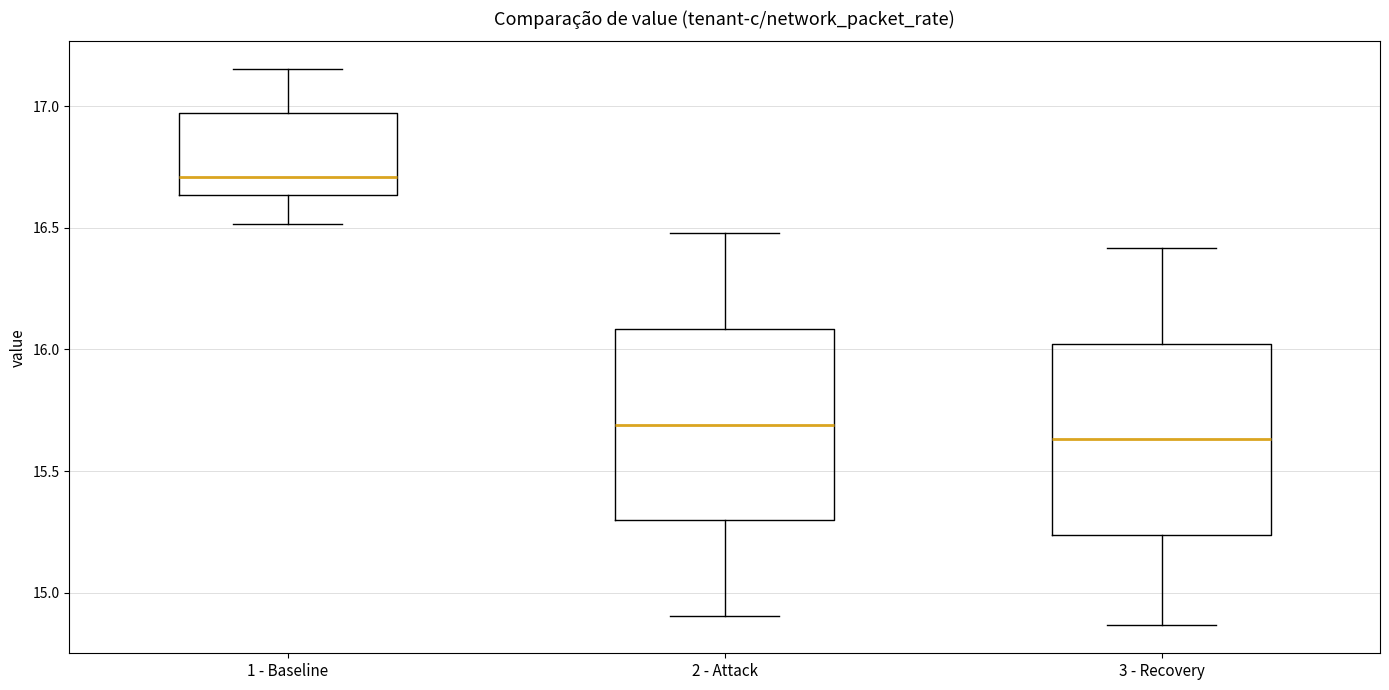

Reading left to right, read every box against the y-axis: the position of its median line, the range the box covers, and the ends of its whiskers. The values are not printed on the chart, so give them approximately, as read against the axis.

1 - Baseline: median 16.70, box 16.65 to 16.95, whiskers 16.50 to 17.15
2 - Attack: median 15.70, box 15.30 to 16.10, whiskers 14.90 to 16.50
3 - Recovery: median 15.65, box 15.25 to 16.00, whiskers 14.85 to 16.40